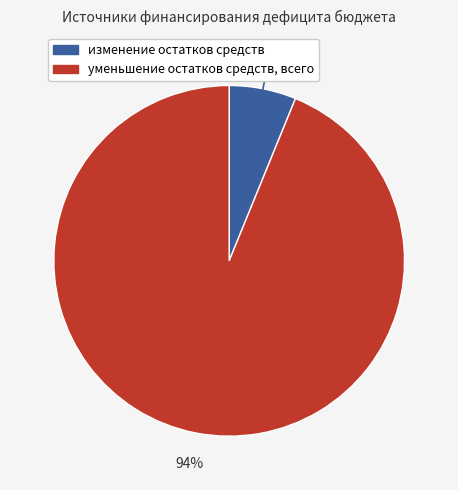

Count the number of slices in the pie.

2